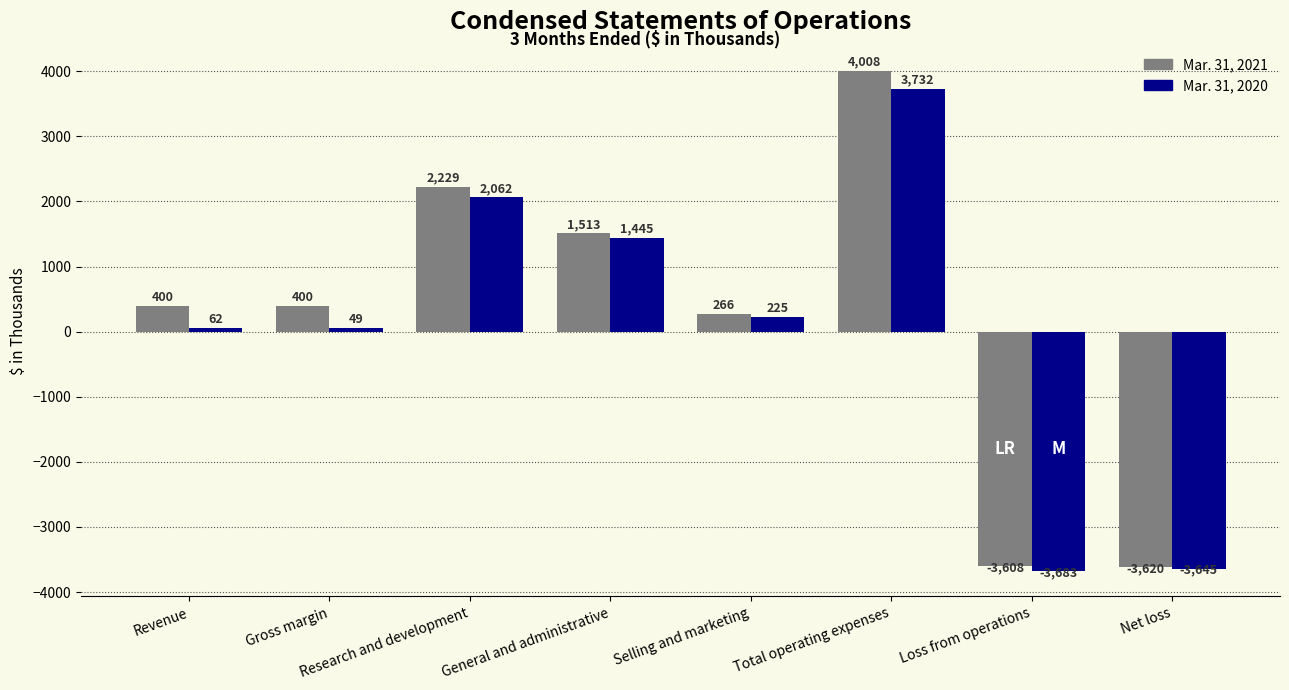

Which series has the widest spread of values?

Mar. 31, 2021